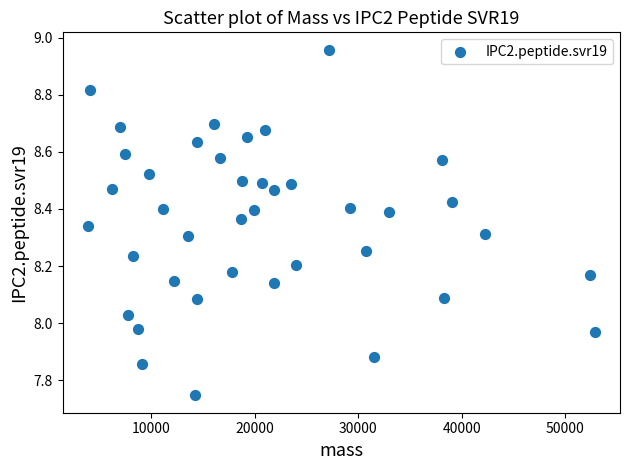

What is the range of Y values (max minus min)?

1.2